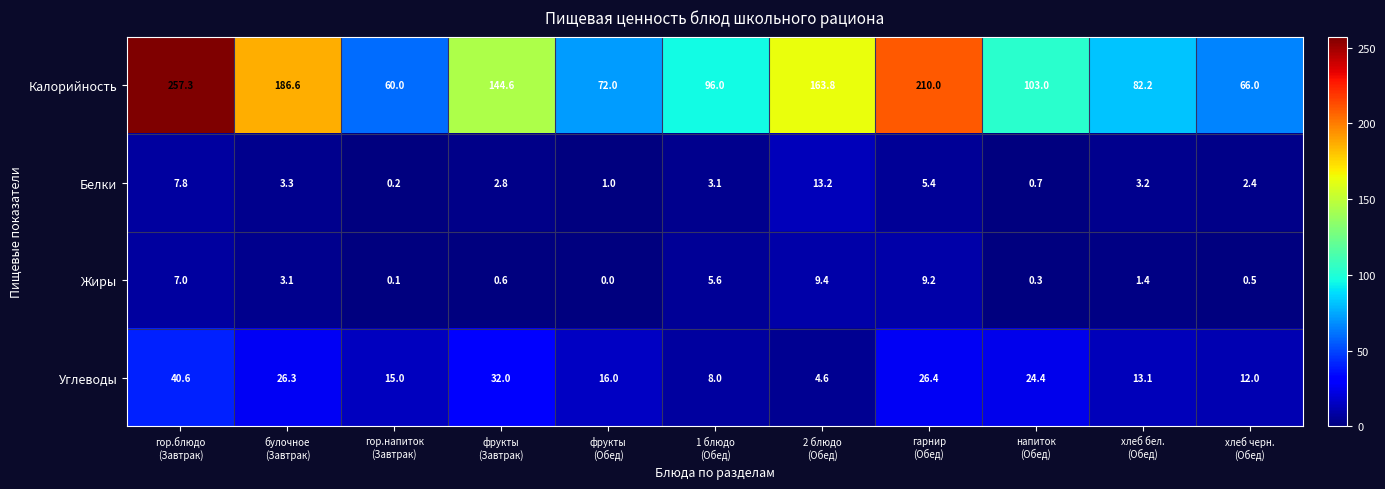

What is the difference between the second highest and minimum values in the Углеводы series?

27.4